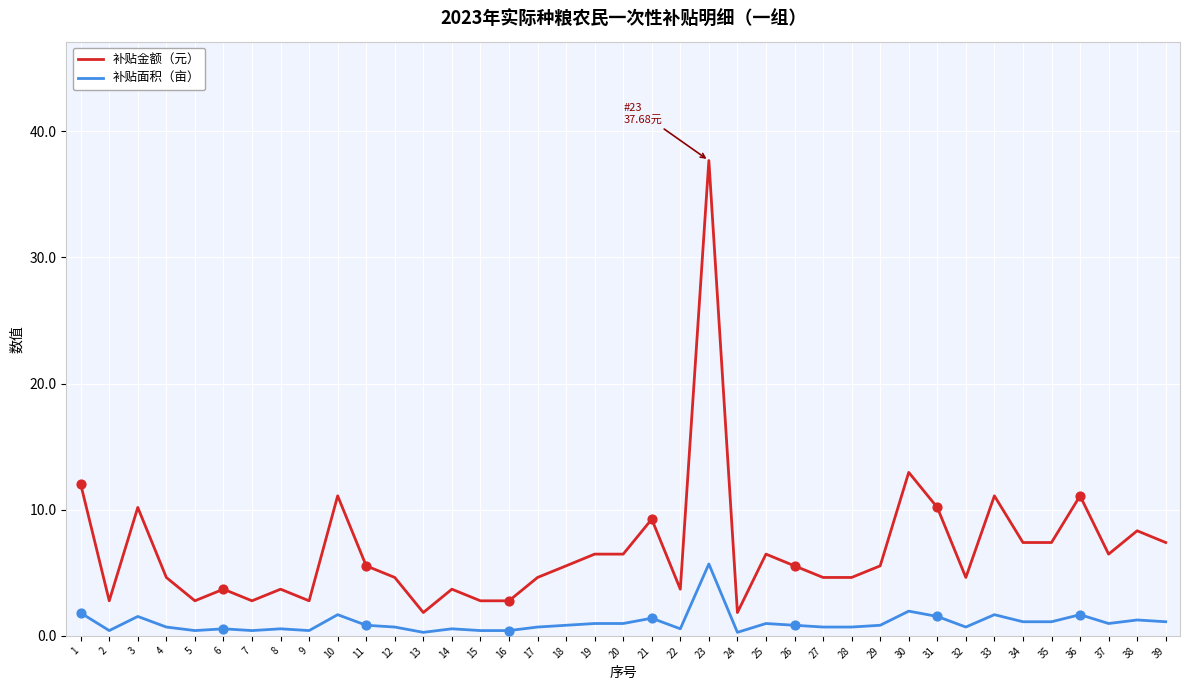

At which category is the sum across all series the highest?

23